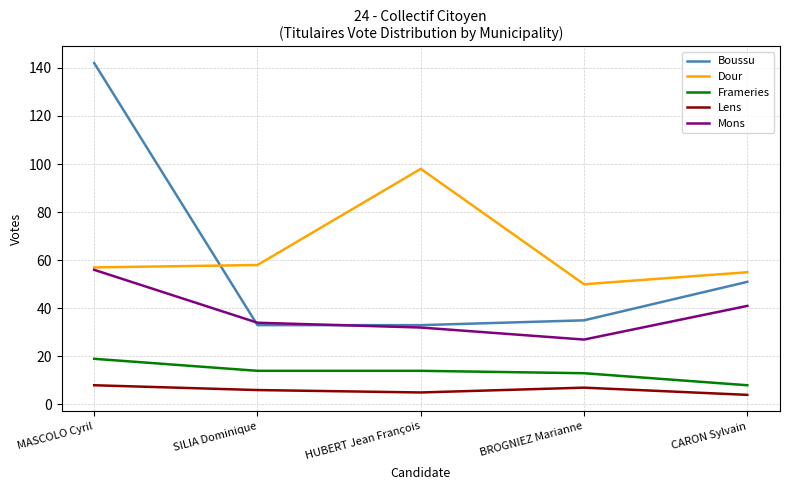

Does the chart display data point markers on the line(s)?

No